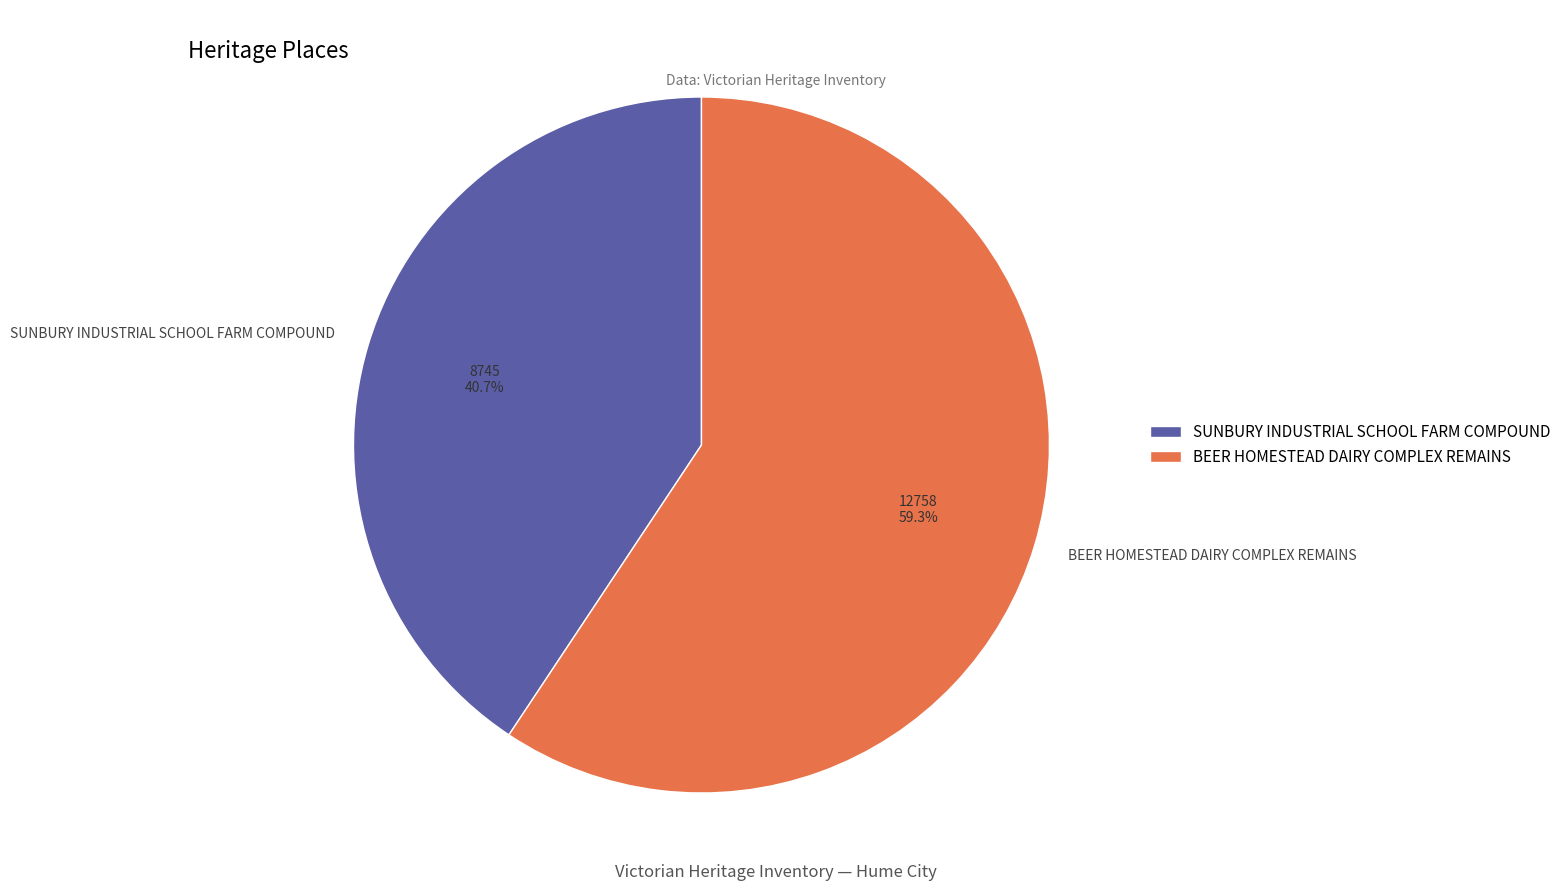

Which category has the biggest portion of the pie?

BEER HOMESTEAD DAIRY COMPLEX REMAINS